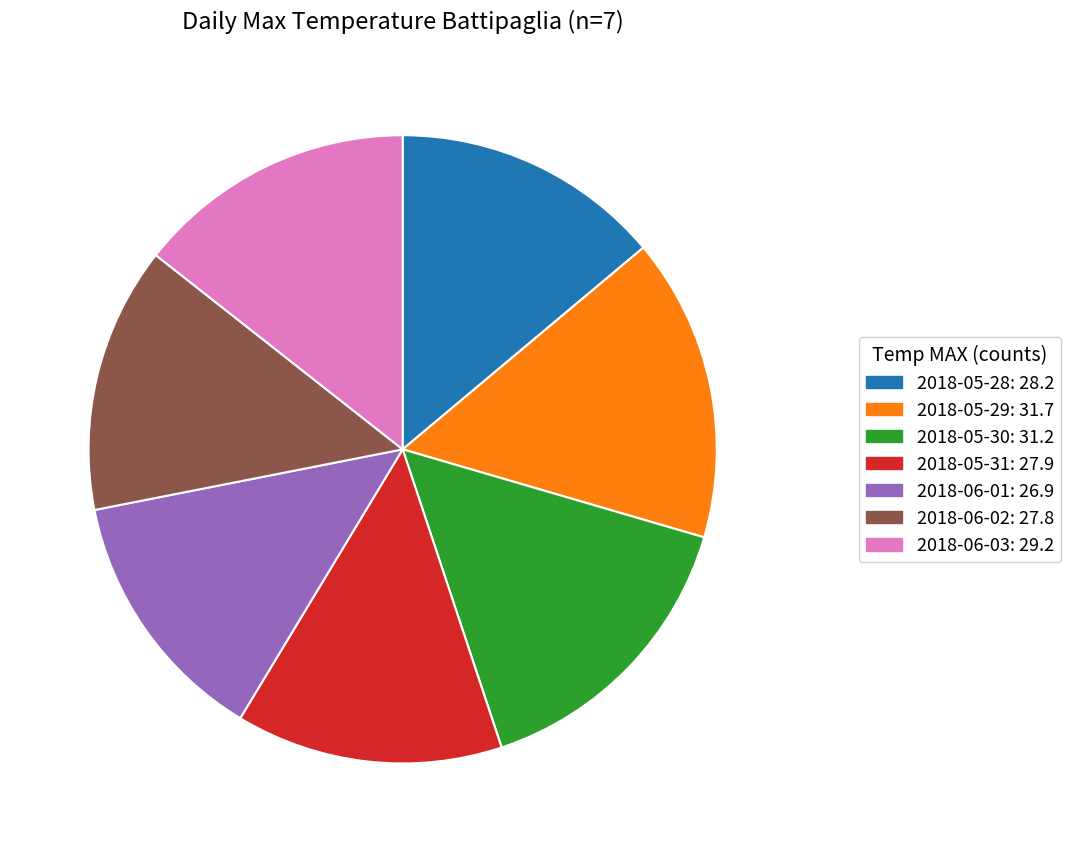

Is 2018-06-03 the majority of the pie?

No